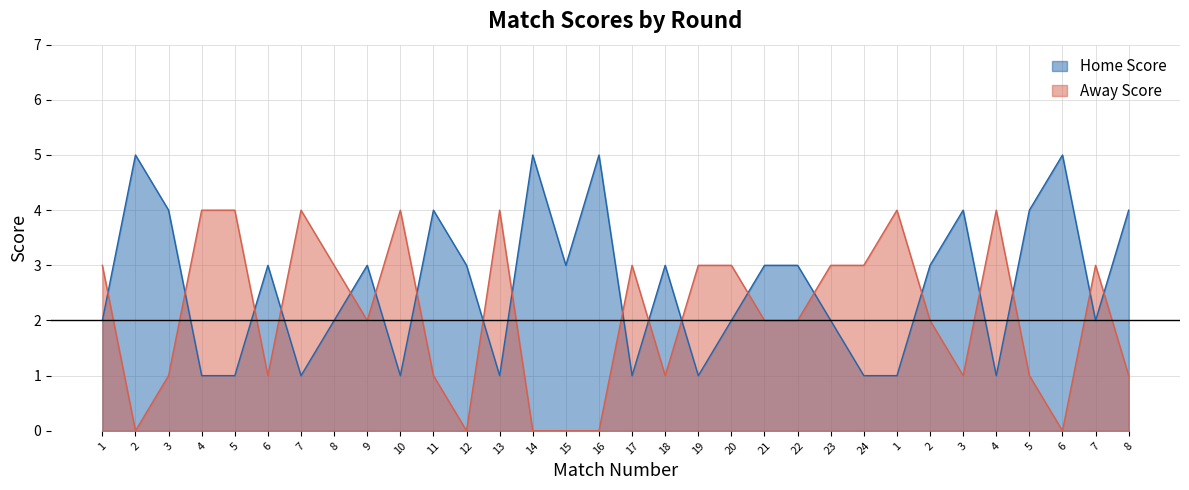

How many lines are shown in the chart?

2